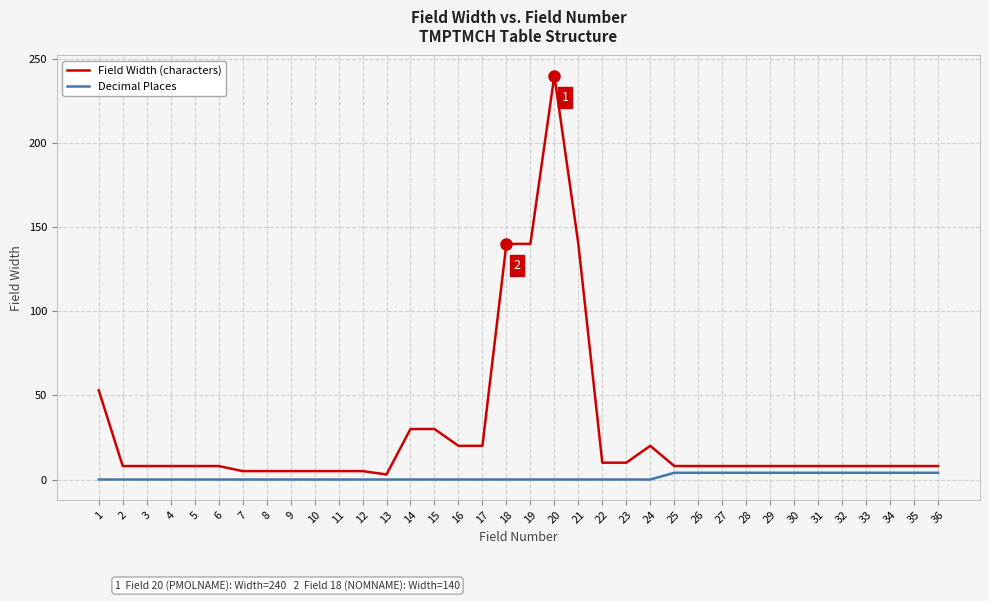

True or false: Field Width (characters) has a value of 8 at 29.

True